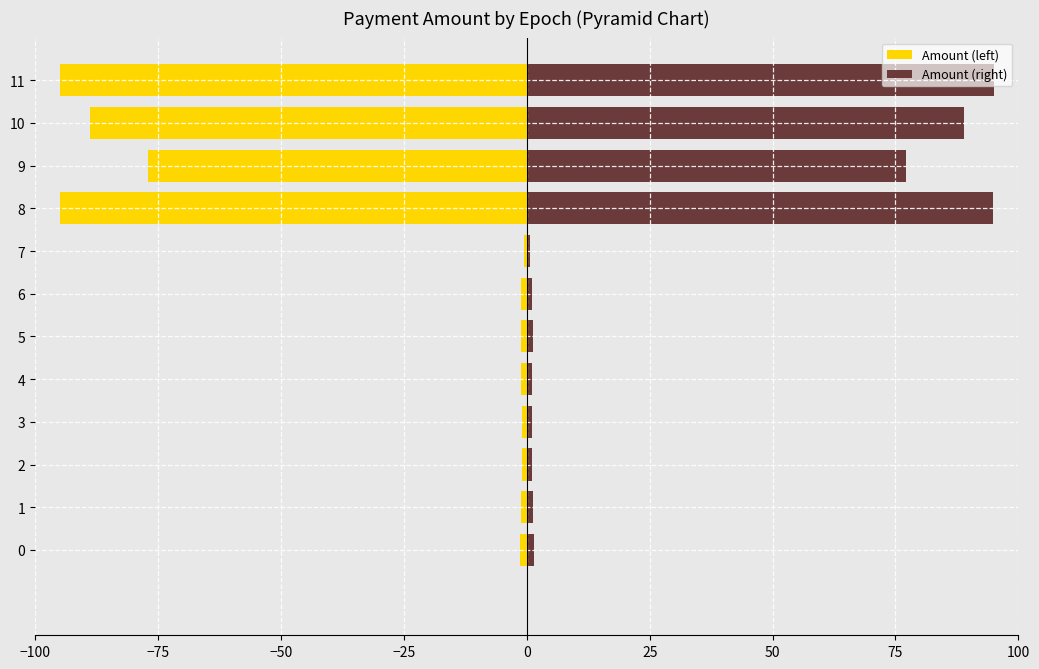

Is the value of Amount (left) at 3 greater than the value of Amount (right) at 3?

No